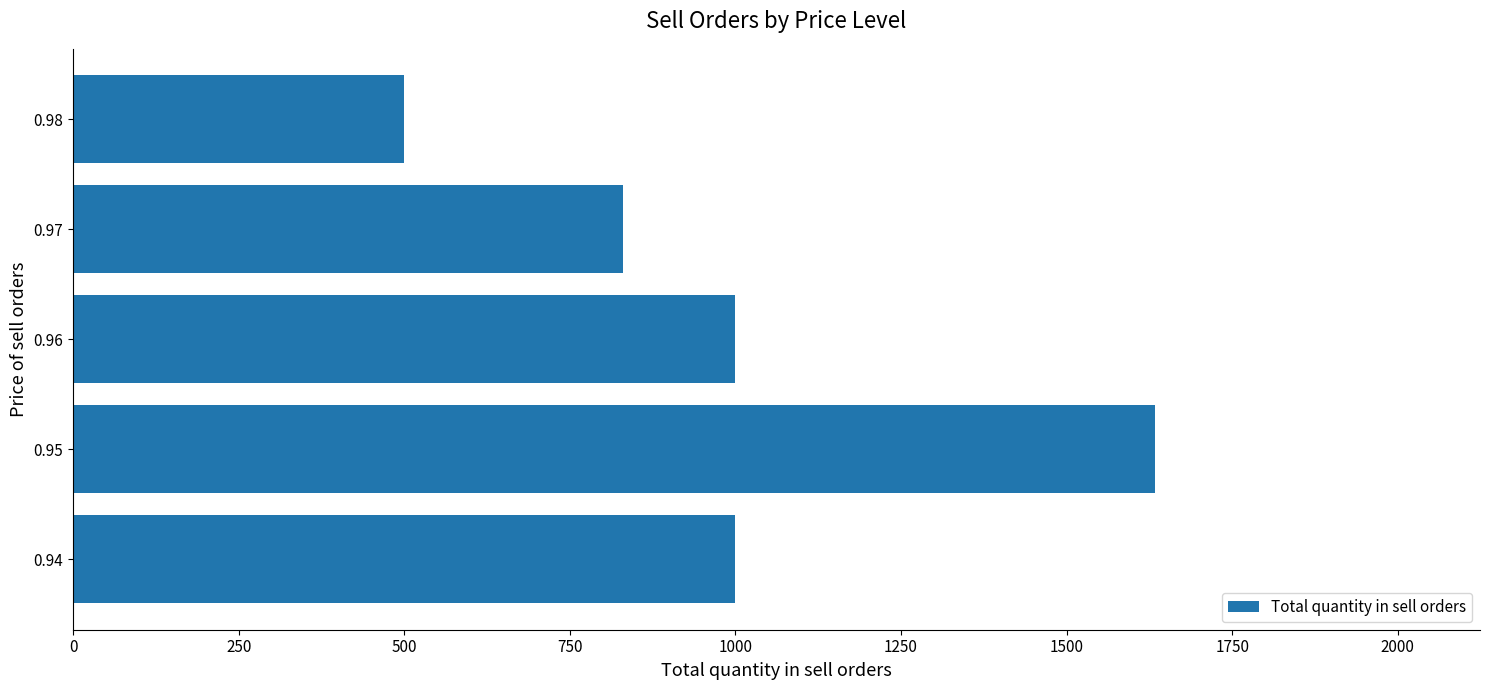

How many bars are there in total?

5